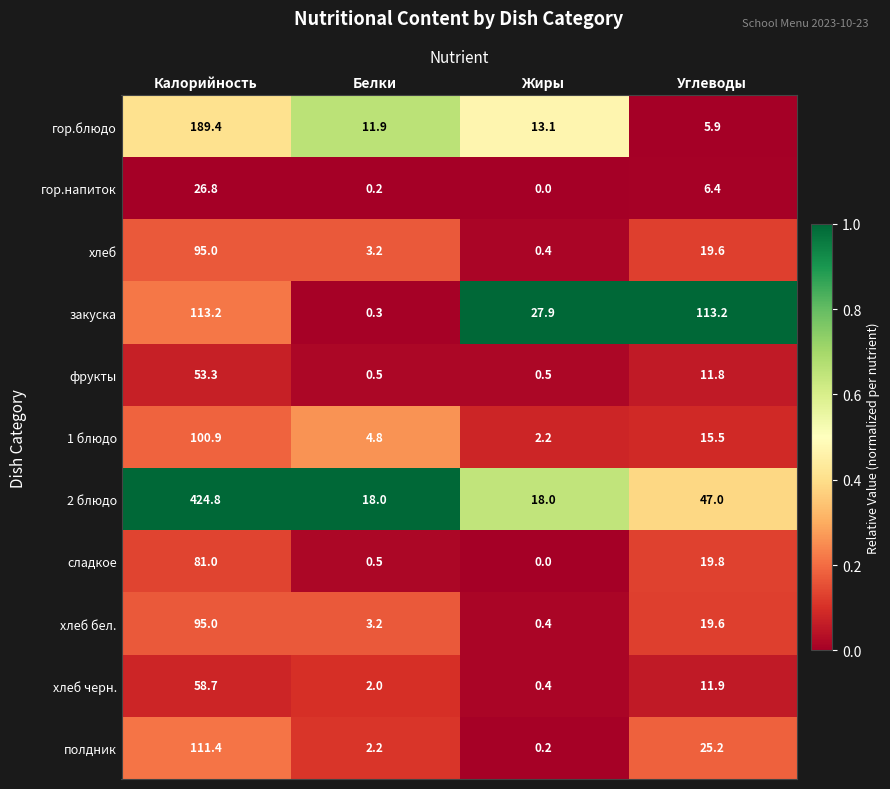

Which series has the largest total across all categories?

2 блюдо